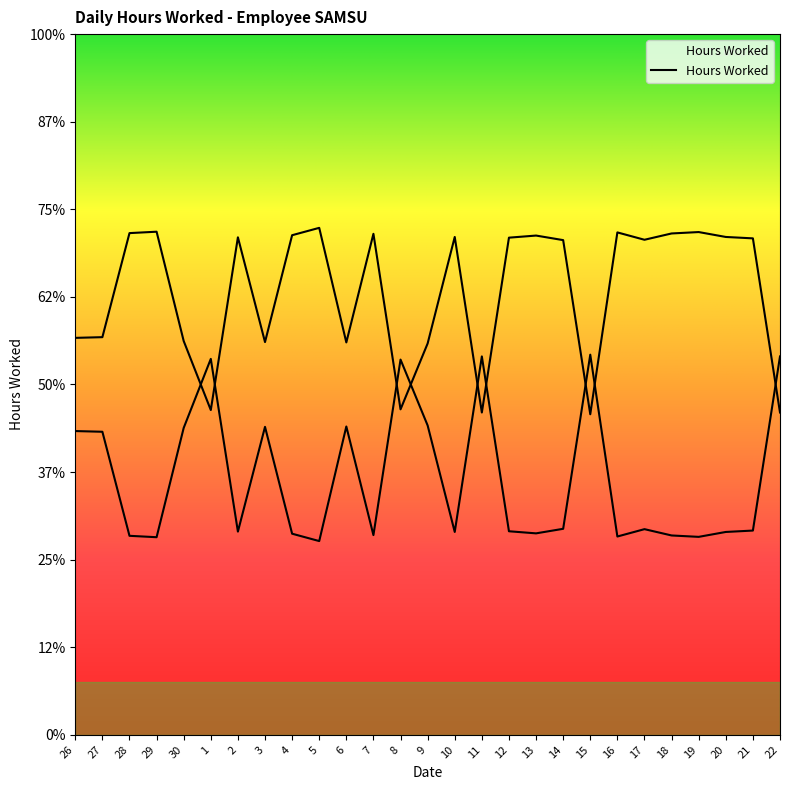

What is the difference between the maximum and minimum values?

5.3